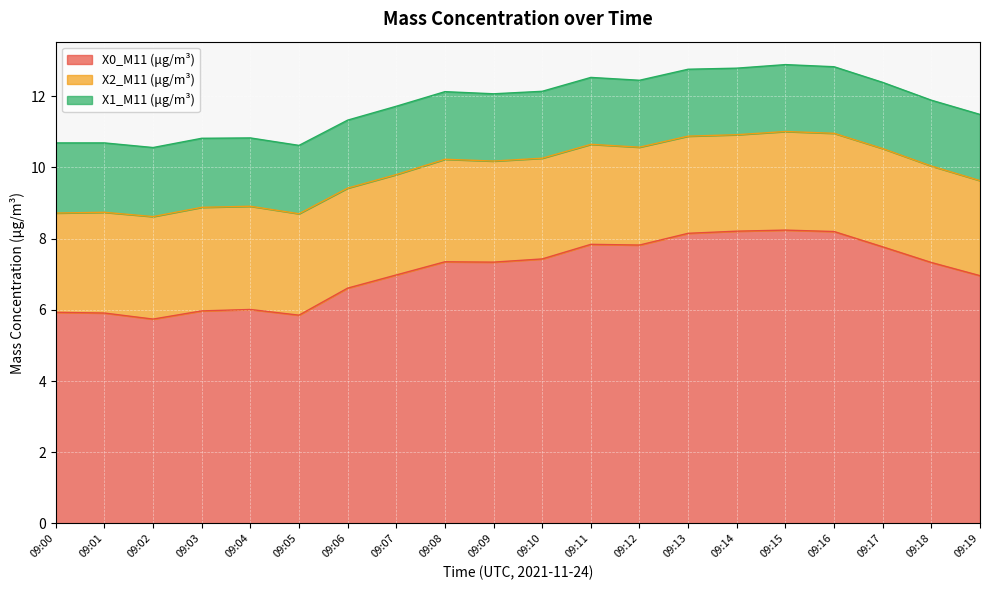

Rank the categories by X1_M11 (μg/m³) value from lowest to highest.

09:18, 09:17, 09:19, 09:14, 09:16, 09:10, 09:11, 09:12, 09:13, 09:15, 09:09, 09:08, 09:06, 09:04, 09:05, 09:07, 09:02, 09:03, 09:01, 09:00